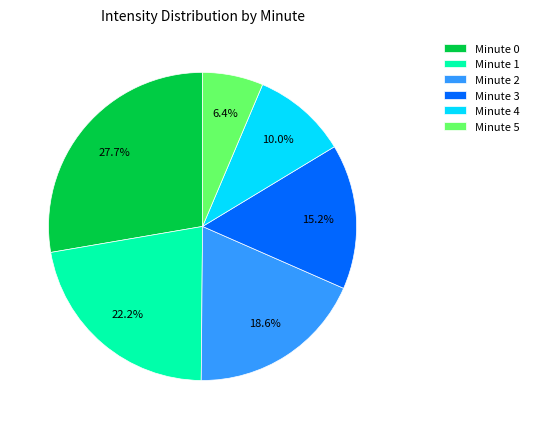

To the nearest percent, what portion does Minute 5 represent?

6%